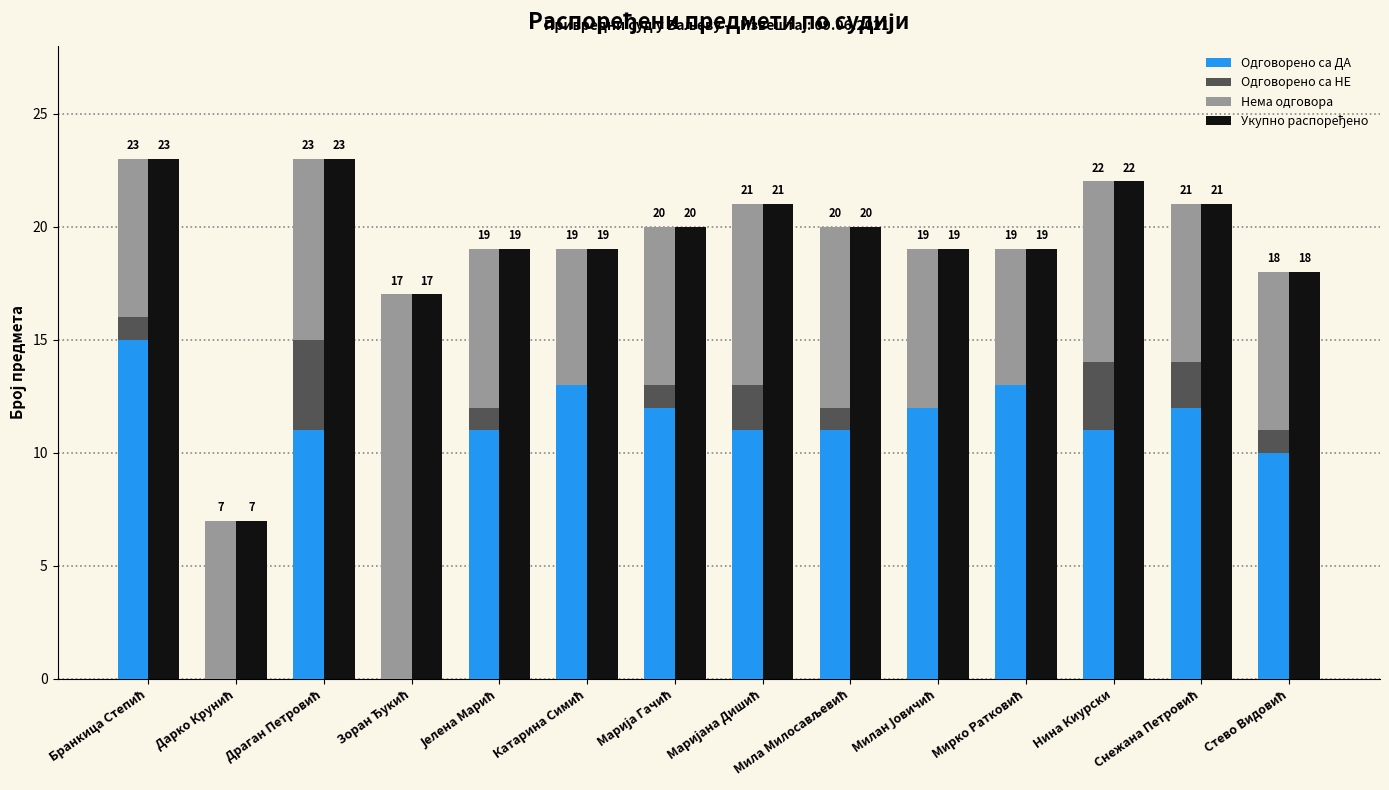

Between Дарко Крунић and Драган Петровић, which is larger?

Драган Петровић